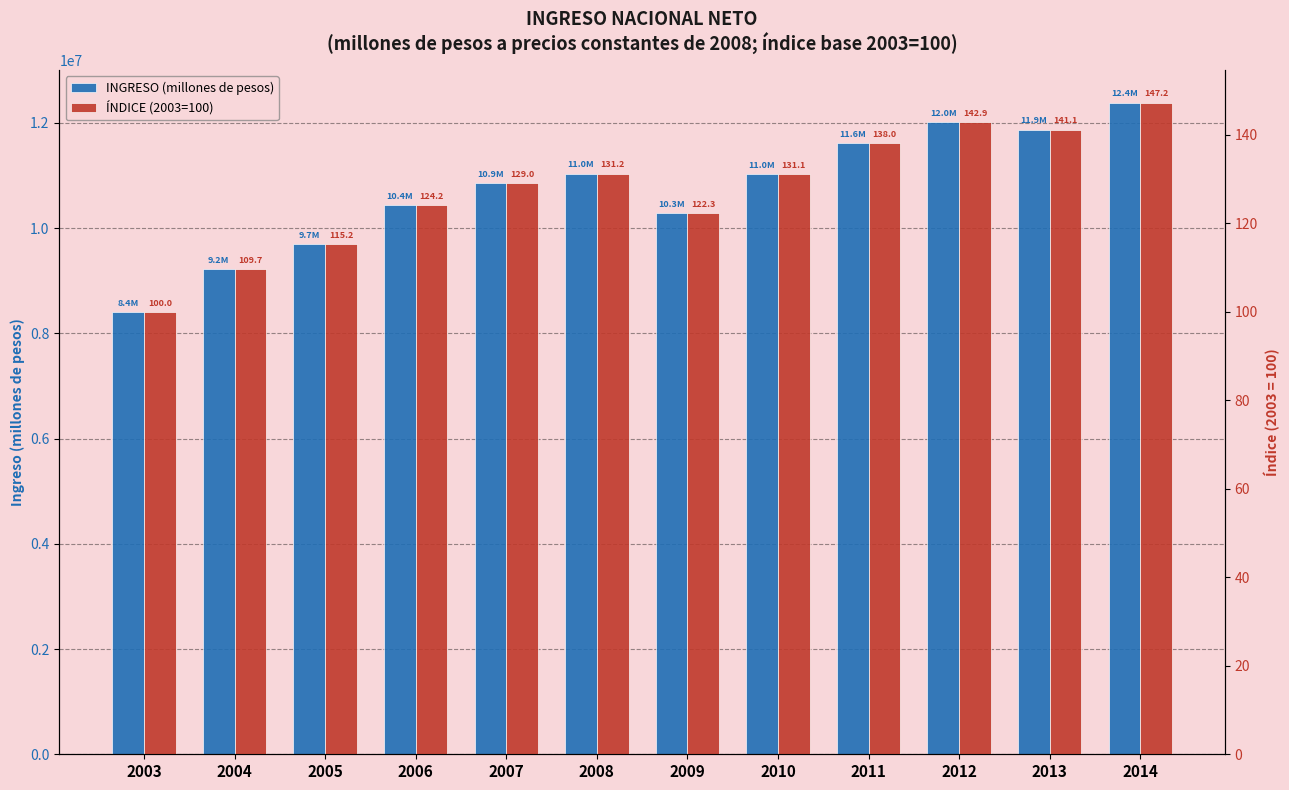

What is the total value across all series at 2010?

11025262.6